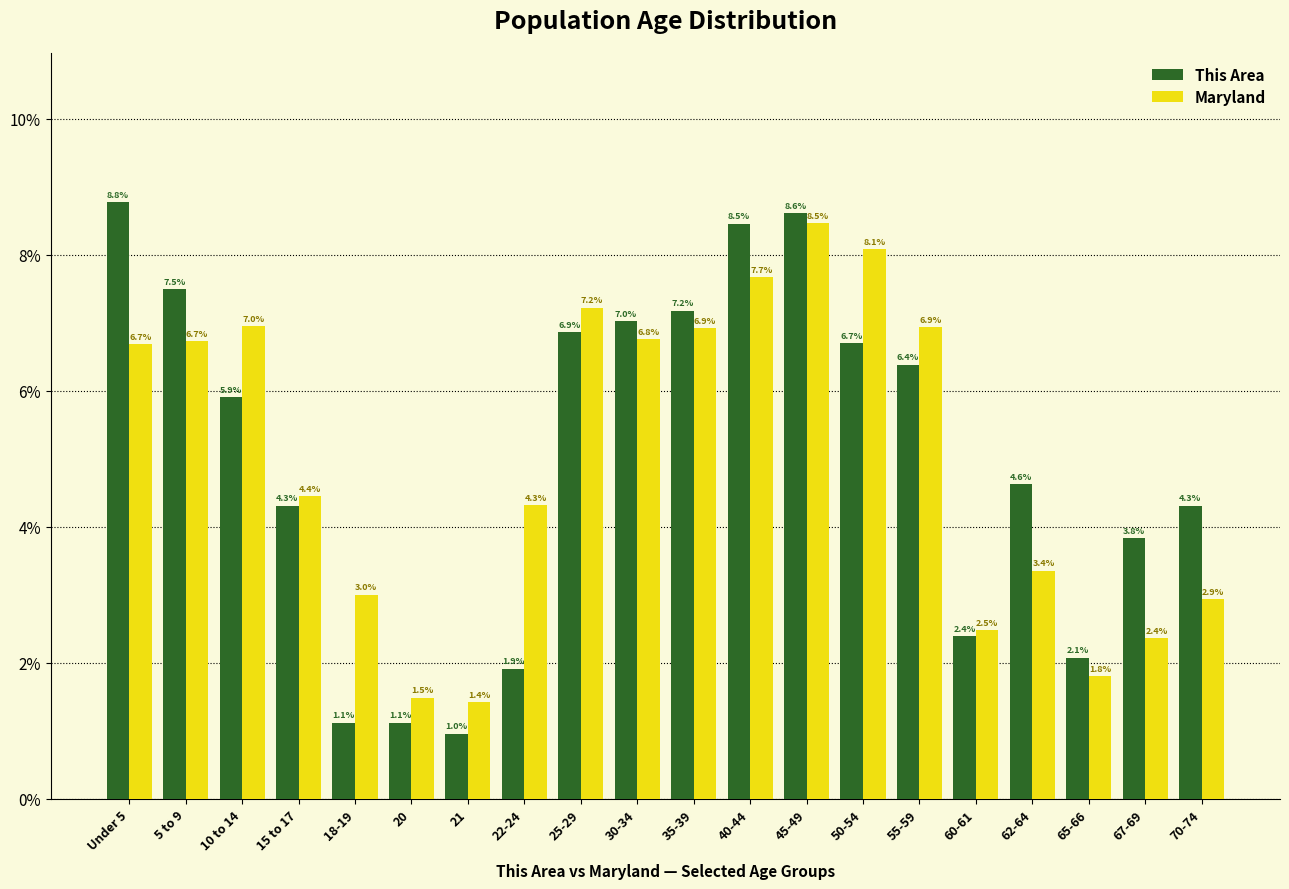

Reading left to right, extract all data points from this chart.

This Area: Under 5=8.8	5 to 9=7.5	10 to 14=5.9	15 to 17=4.3	18-19=1.1	20=1.1	21=1.0	22-24=1.9	25-29=6.9	30-34=7.0	35-39=7.2	40-44=8.5	45-49=8.6	50-54=6.7	55-59=6.4	60-61=2.4	62-64=4.6	65-66=2.1	67-69=3.8	70-74=4.3
Maryland: Under 5=6.7	5 to 9=6.7	10 to 14=7.0	15 to 17=4.4	18-19=3.0	20=1.5	21=1.4	22-24=4.3	25-29=7.2	30-34=6.8	35-39=6.9	40-44=7.7	45-49=8.5	50-54=8.1	55-59=6.9	60-61=2.5	62-64=3.4	65-66=1.8	67-69=2.4	70-74=2.9